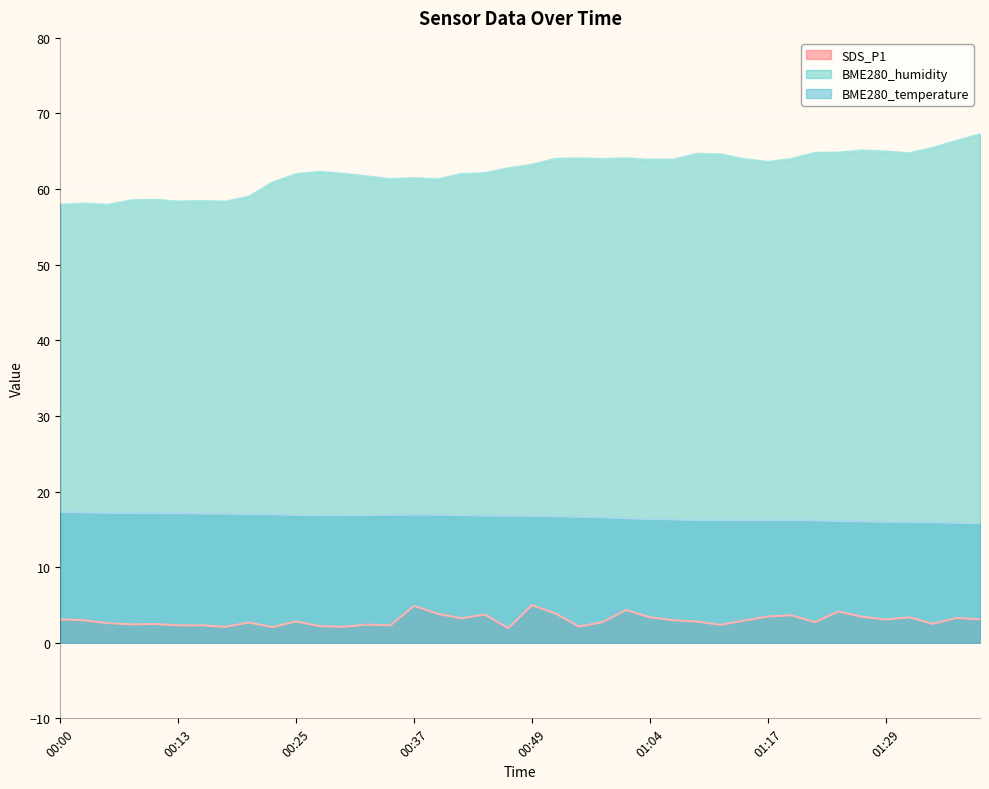

Reading right to left, what are all the values shown in this chart?

SDS_P1: 3.1	3.3	2.5	3.4	3.1	3.4	4.1	2.7	3.6	3.5	2.9	2.4	2.8	3.0	3.4	4.3	2.7	2.1	3.9	5.0	1.9	3.7	3.2	3.8	4.9	2.3	2.4	2.1	2.2	2.8	2.1	2.7	2.1	2.3	2.3	2.5	2.4	2.6	3.0	3.1
BME280_humidity: 67.3	66.4	65.5	64.7	65.0	65.1	64.8	64.8	64.0	63.6	64.0	64.6	64.7	63.9	63.9	64.1	64.0	64.1	64.0	63.2	62.8	62.1	62.0	61.3	61.5	61.3	61.7	62.0	62.3	62.0	60.9	59.0	58.4	58.4	58.4	58.6	58.5	57.9	58.1	58.0
BME280_temperature: 15.8	15.8	15.9	16.0	16.0	16.0	16.1	16.2	16.2	16.2	16.2	16.2	16.2	16.3	16.4	16.5	16.6	16.6	16.7	16.8	16.8	16.8	16.9	16.9	16.9	16.9	16.9	16.9	16.9	16.9	17.0	17.0	17.1	17.1	17.1	17.1	17.2	17.2	17.2	17.3